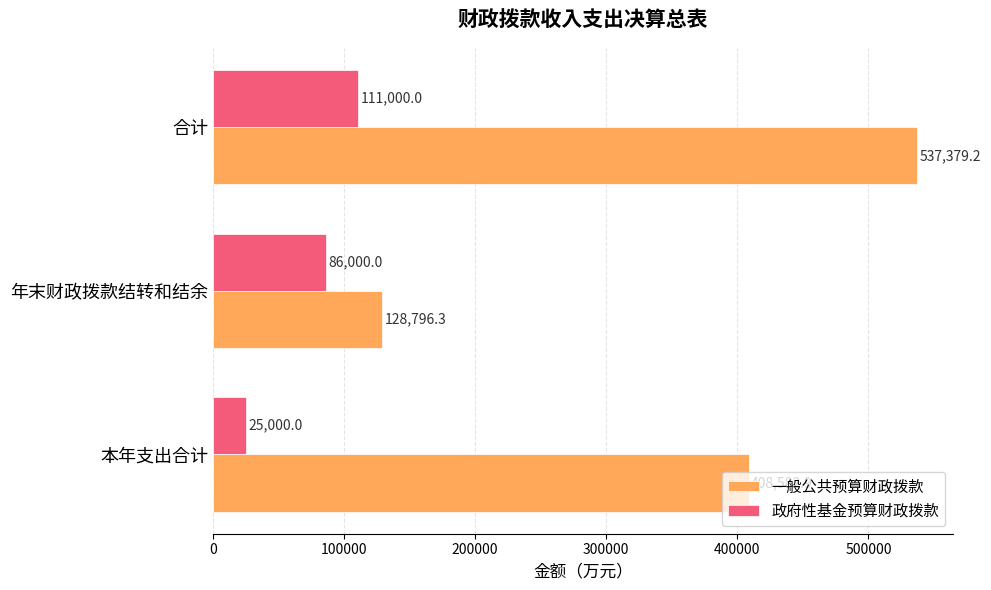

What is the difference between the highest and lowest values at 年末财政拨款结转和结余?

42796.3